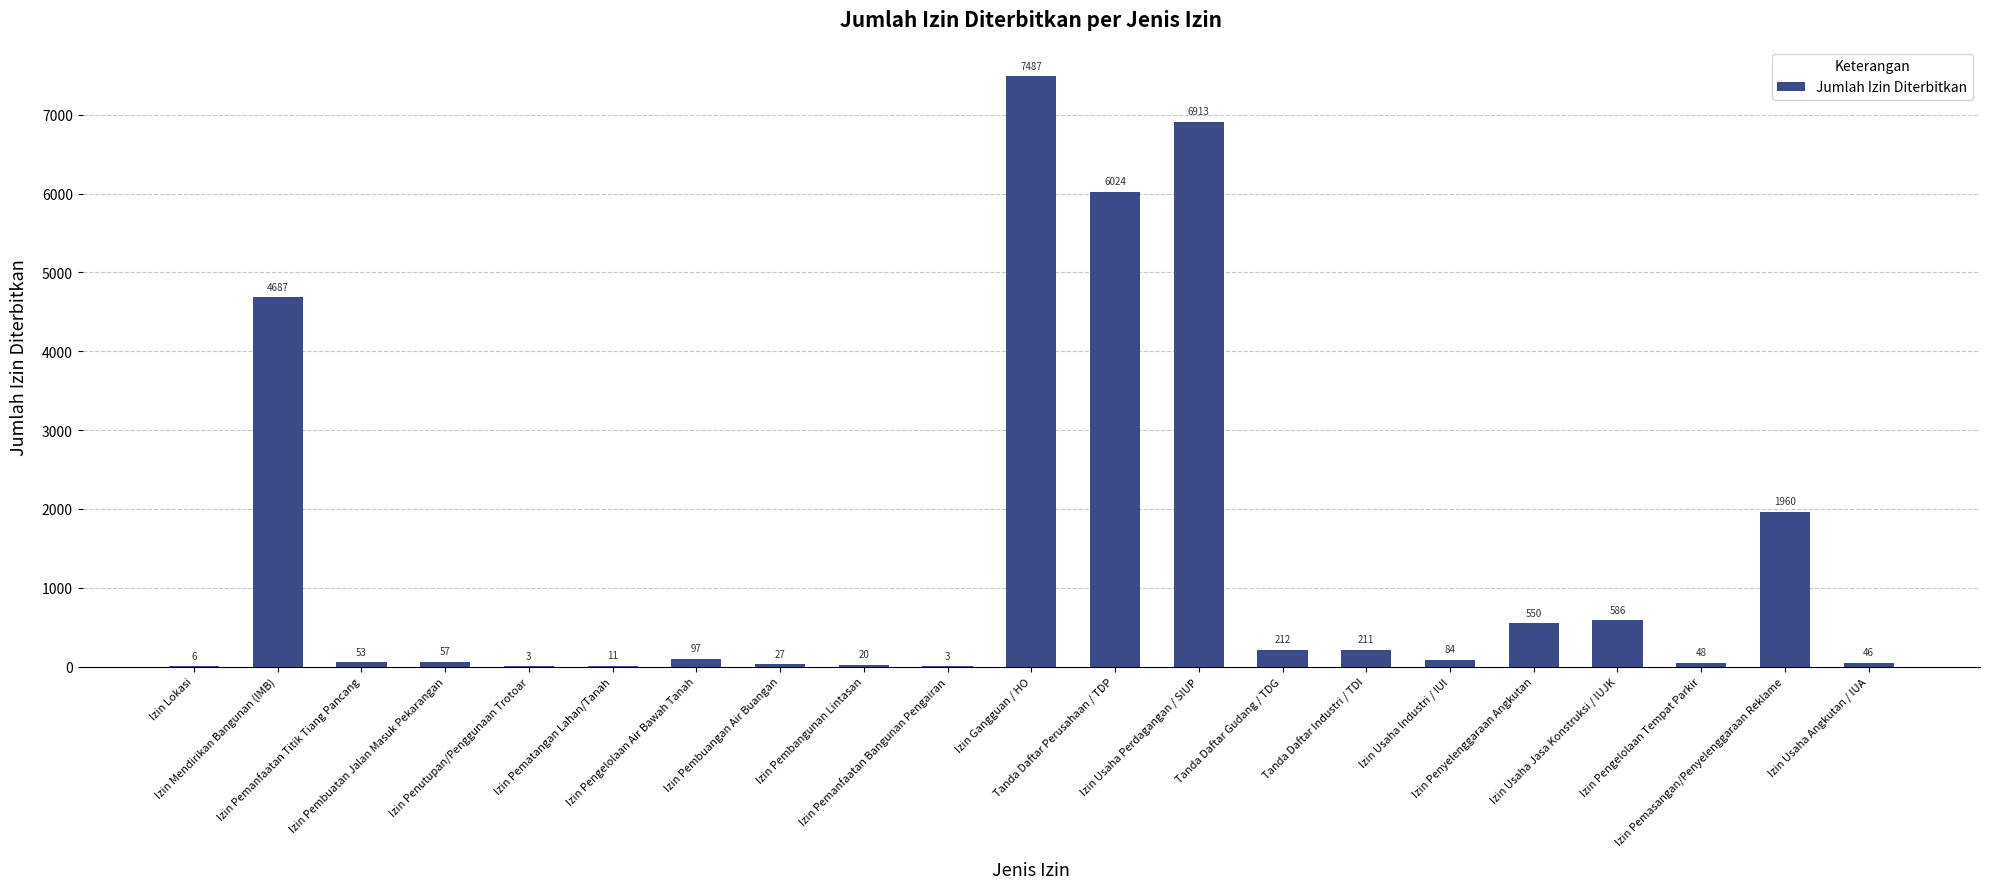

What is the greatest value displayed?

7487